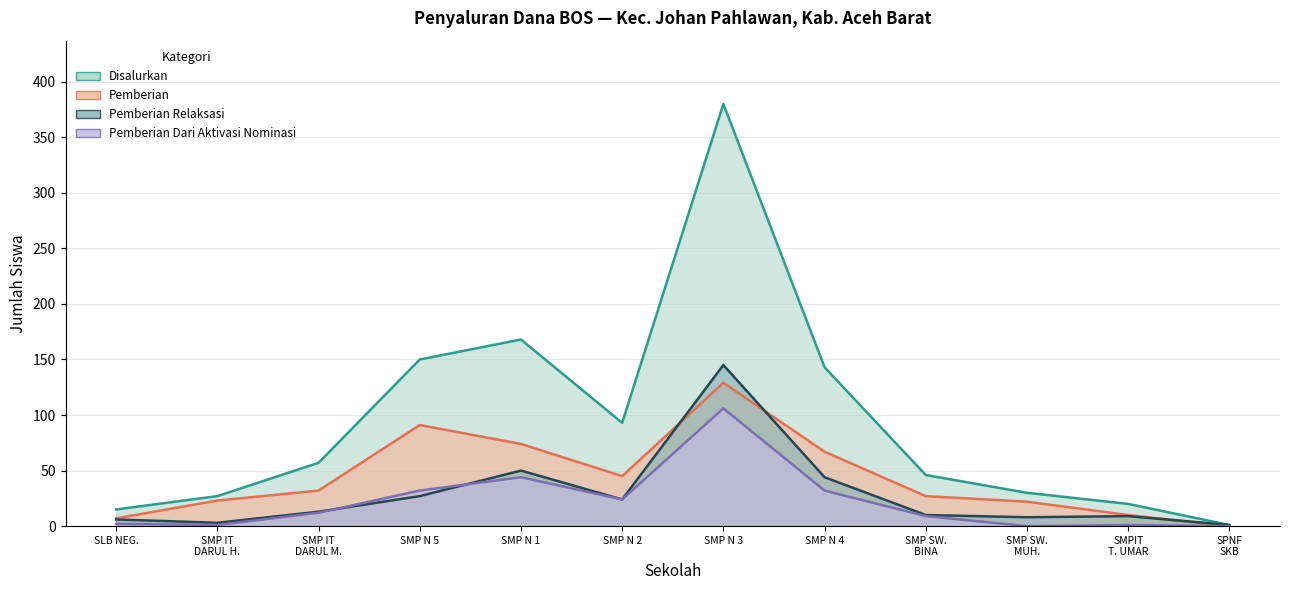

What is the label of the 9th point from the left?

SMP SW. BINA